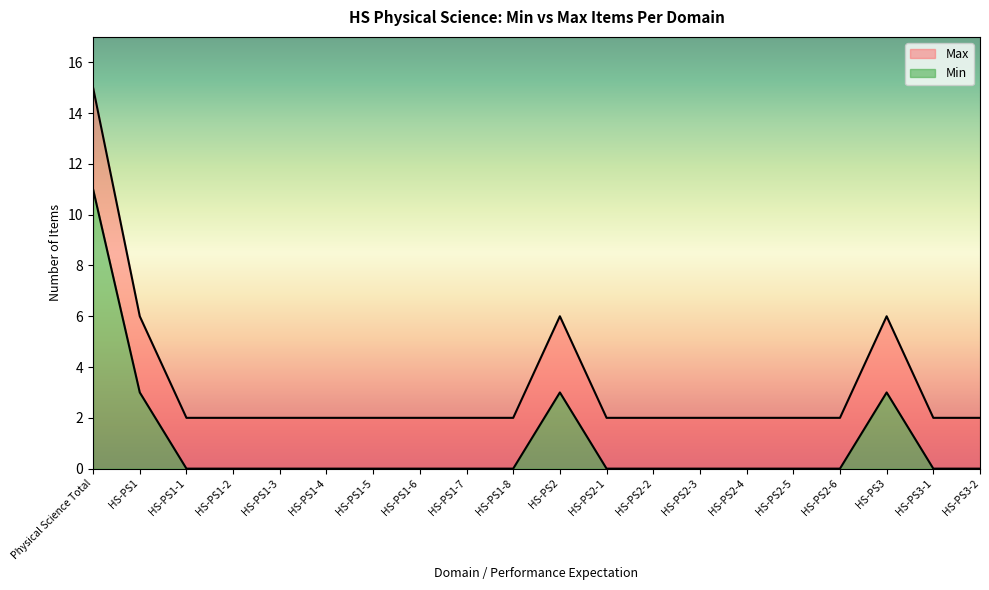

List the series in order of their overall mean, highest first.

Max, Min